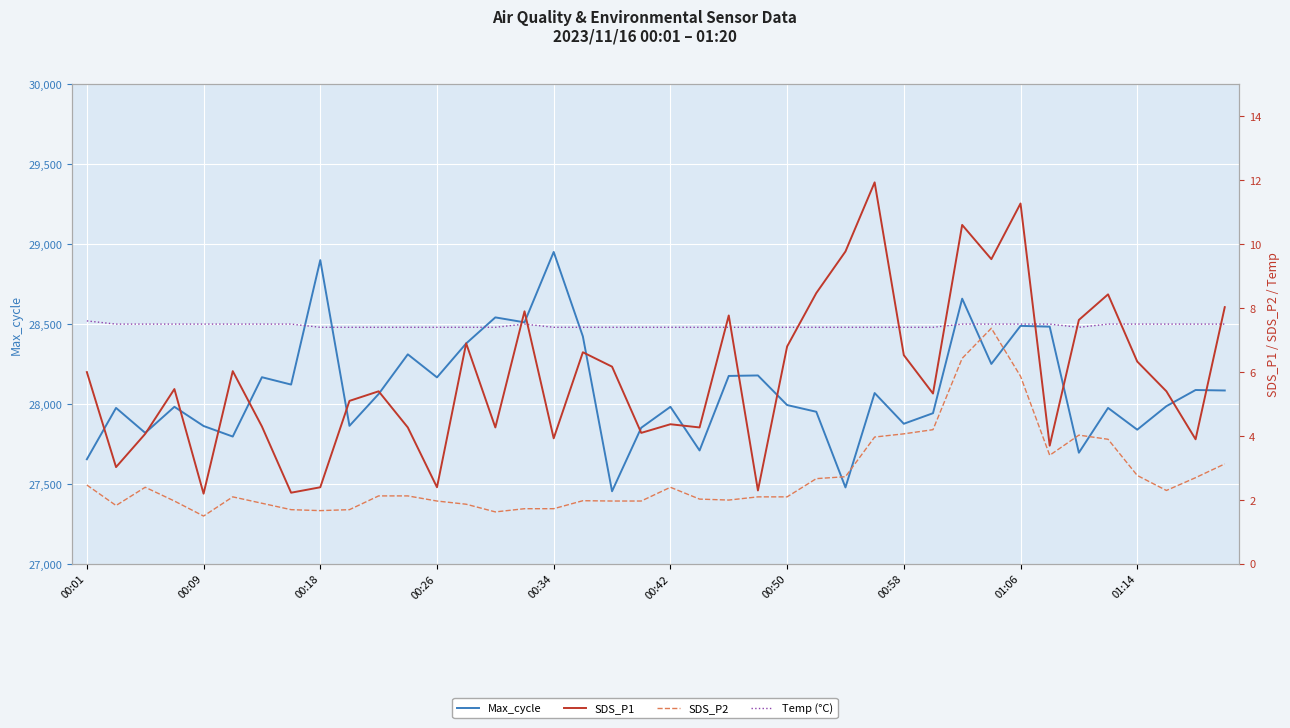

What is the sum of the SDS_P2 values at 32 and 22?

7.9